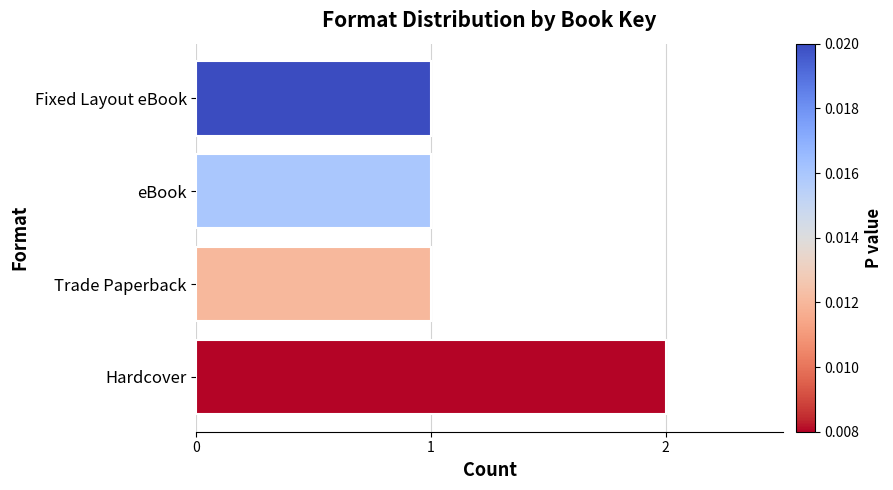

Which has a higher value, Hardcover or Trade Paperback?

Hardcover